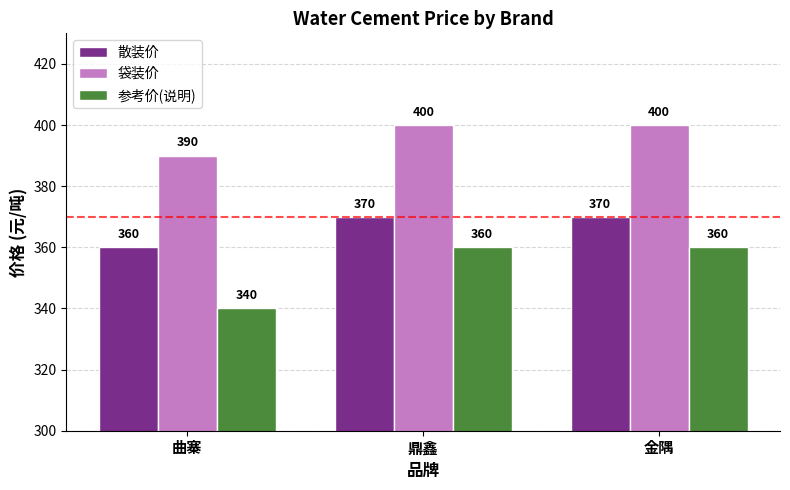

How many data points in 参考价(说明) are less than 360?

1